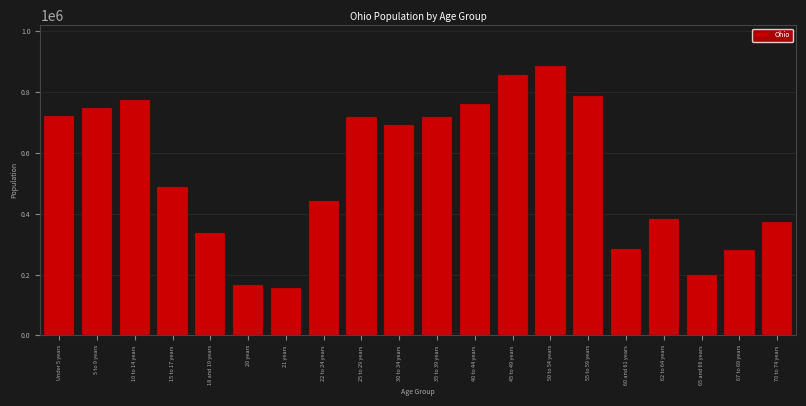

What is the greatest value displayed?

887057